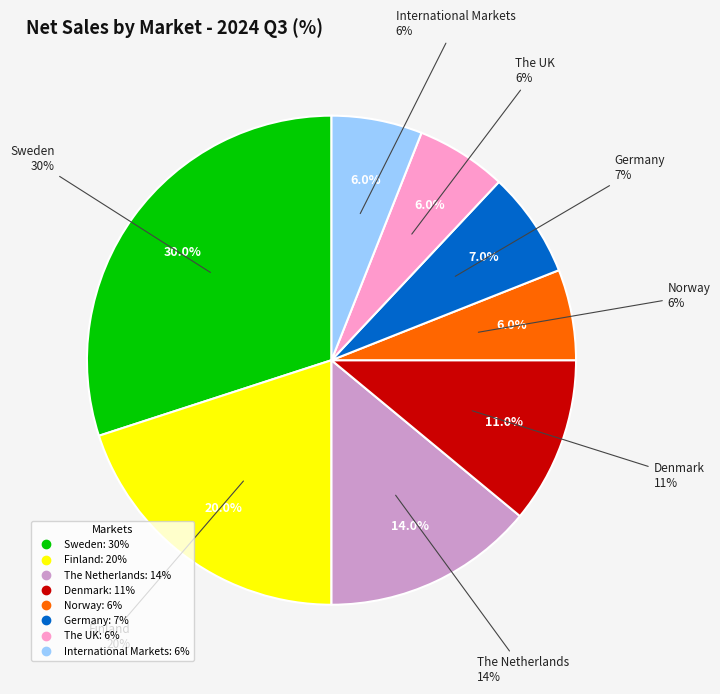

Which has a higher value, International Markets or Sweden?

Sweden